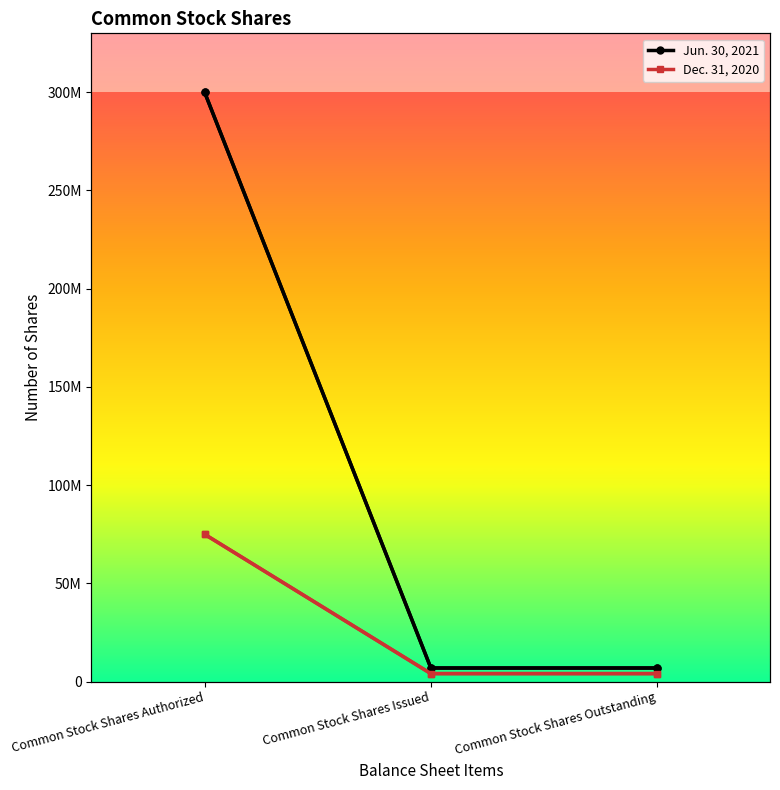

The value of Jun. 30, 2021 at Common Stock Shares Outstanding is 1788363. True or false?

False